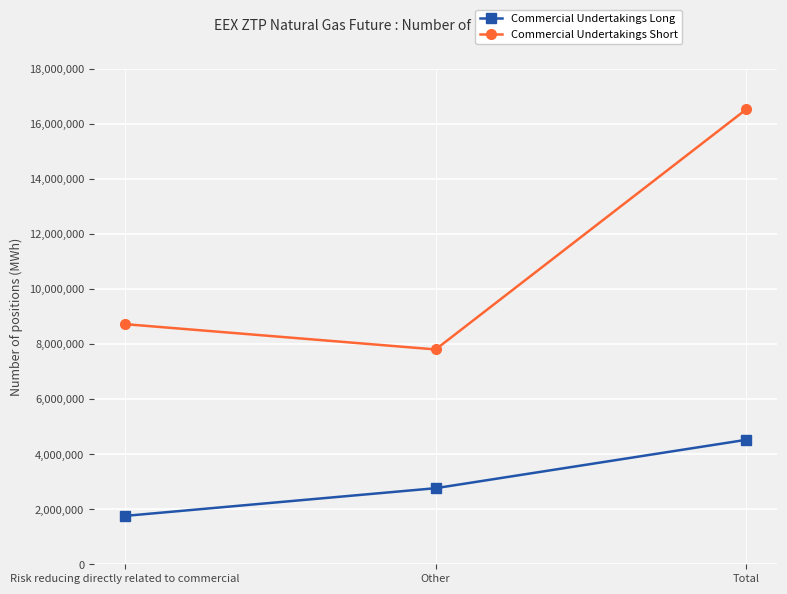

What is the label of the 2nd point from the left?

Other